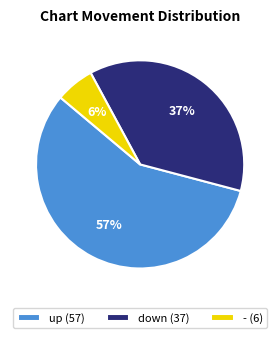

To the nearest percent, what is the average slice percentage?

33%